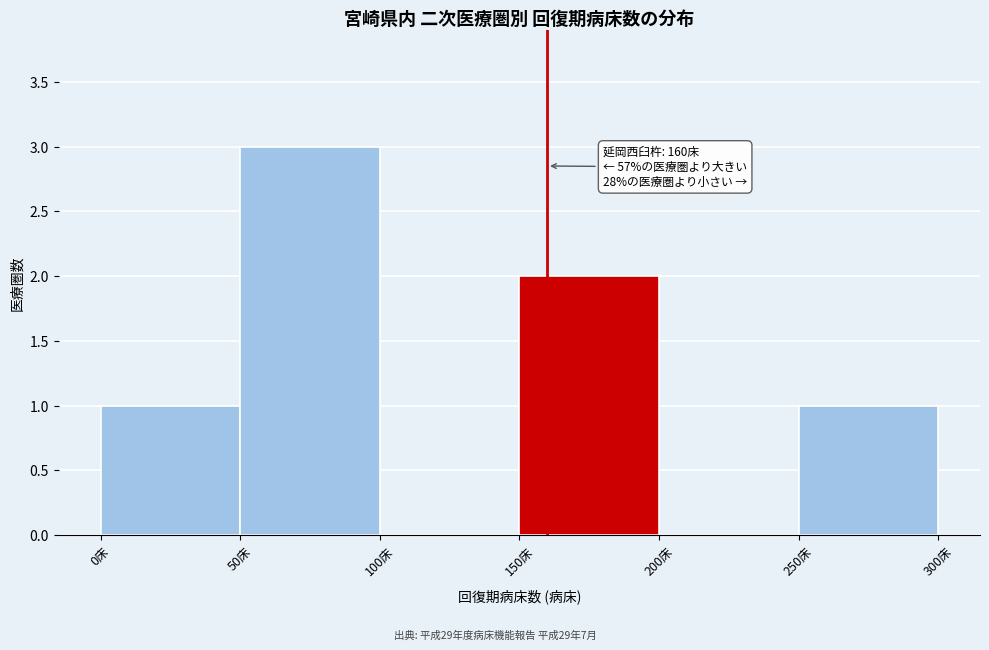

Which range on the x-axis has the tallest bar?

50 to 100